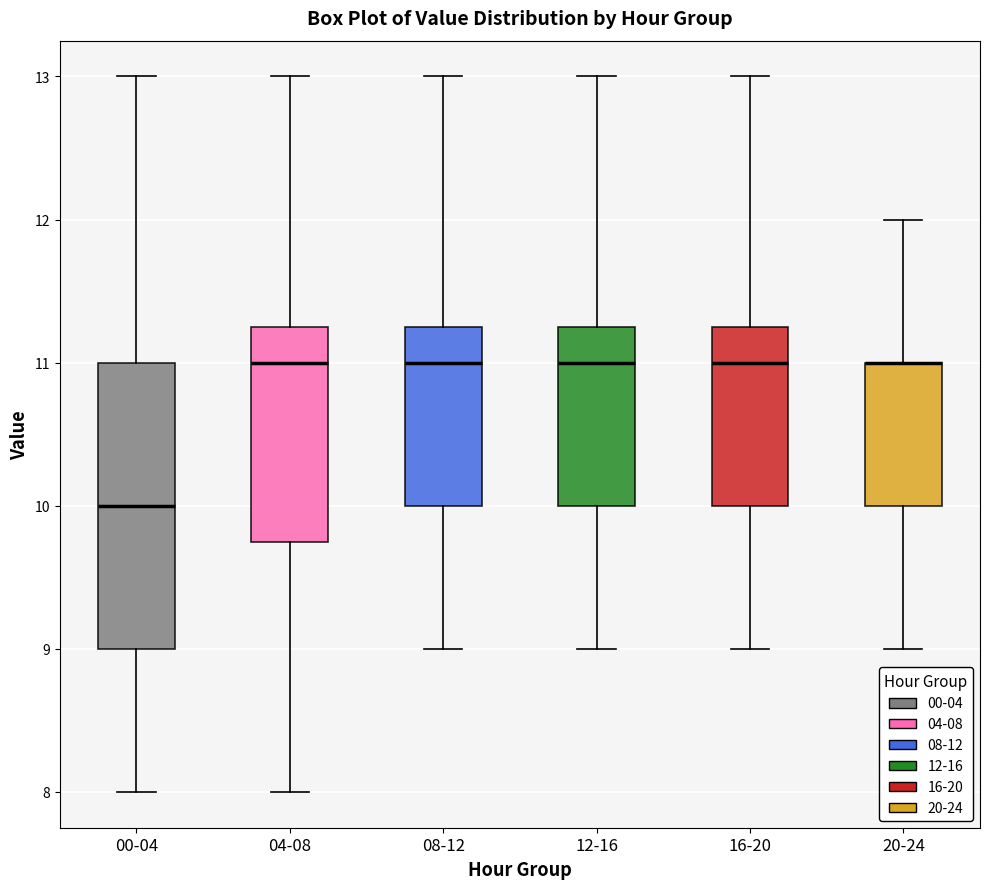

Reading left to right, read every box against the y-axis: the position of its median line, the range the box covers, and the ends of its whiskers. The values are not printed on the chart, so give them approximately, as read against the axis.

00-04: median 10.0, box 9.0 to 11.0, whiskers 8.0 to 13.0
04-08: median 11.0, box 9.8 to 11.3, whiskers 8.0 to 13.0
08-12: median 11.0, box 10.0 to 11.3, whiskers 9.0 to 13.0
12-16: median 11.0, box 10.0 to 11.3, whiskers 9.0 to 13.0
16-20: median 11.0, box 10.0 to 11.3, whiskers 9.0 to 13.0
20-24: median 11.0 (drawn on the box's upper edge), box 10.0 to 11.0, whiskers 9.0 to 12.0